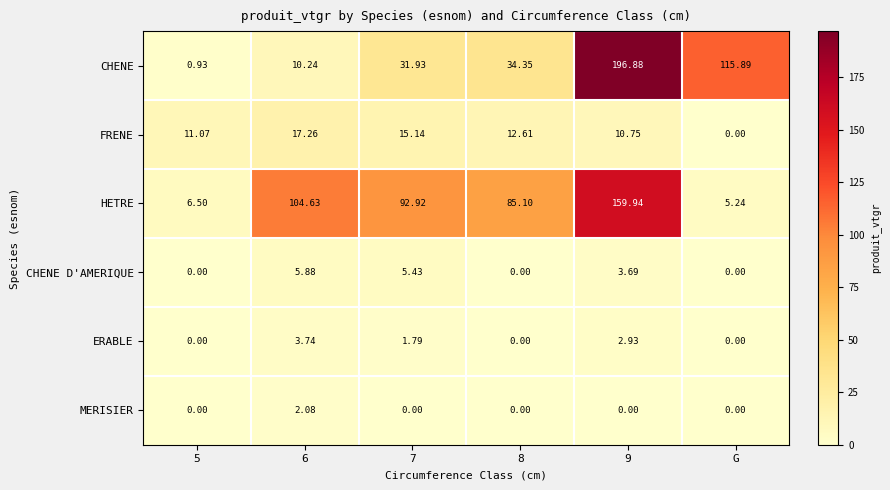

At which label is CHENE closest to 98?

G